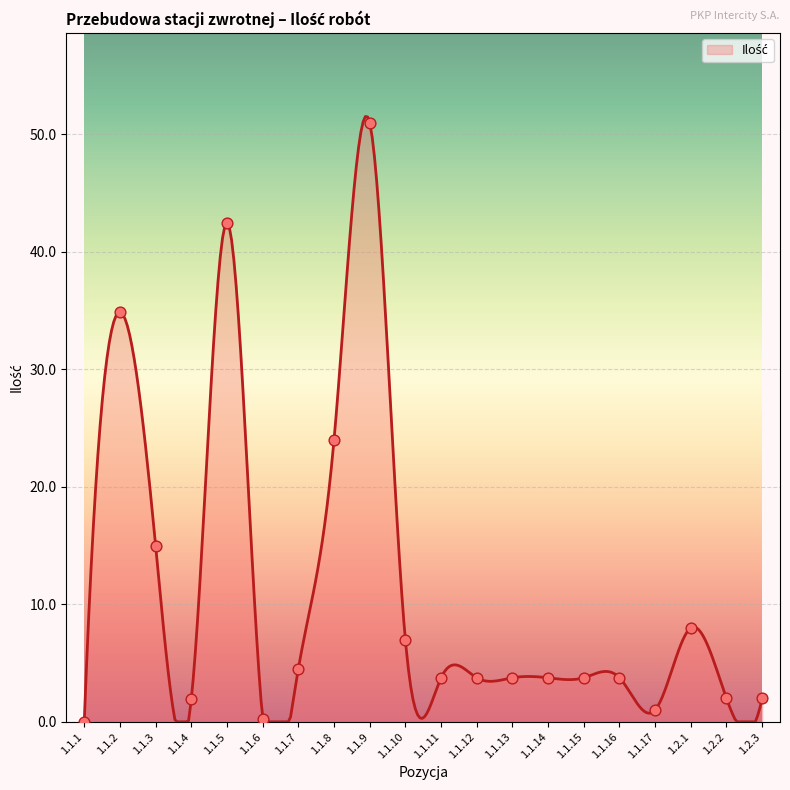

What is the ratio of the value at 1.2.1 to the value at 1.1.8?

0.3